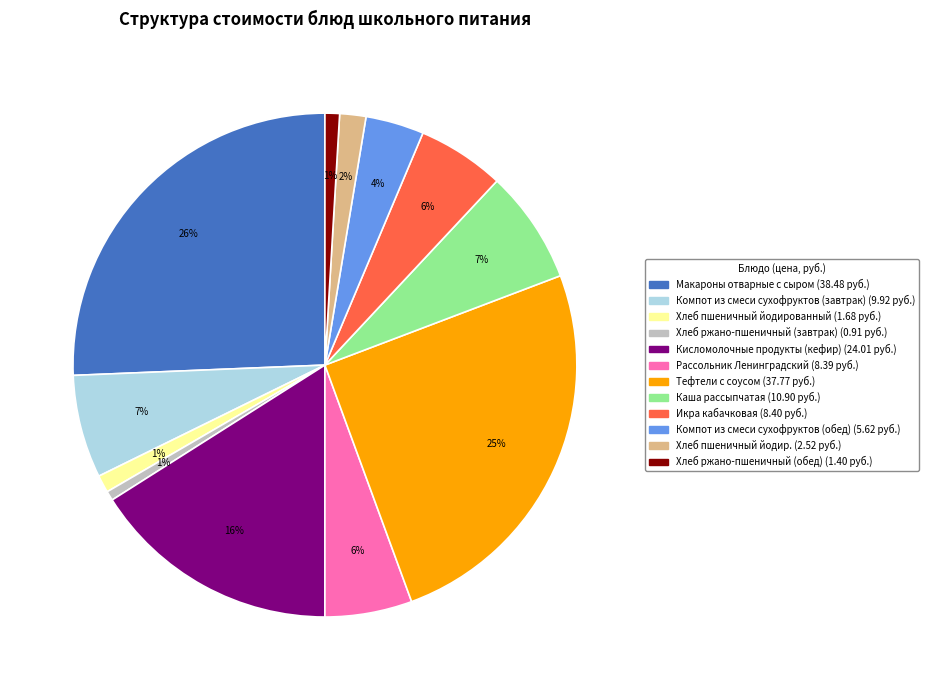

How many segments does this pie chart have?

12